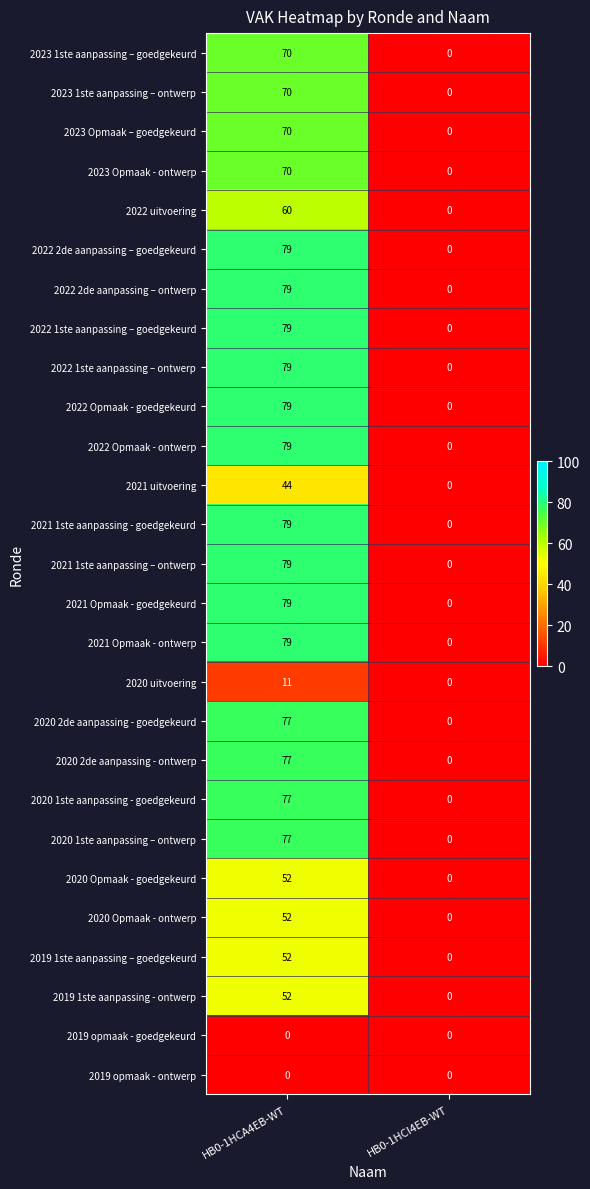

What is the difference between the highest and lowest values at HB0-1HCA4EB-WT?

79